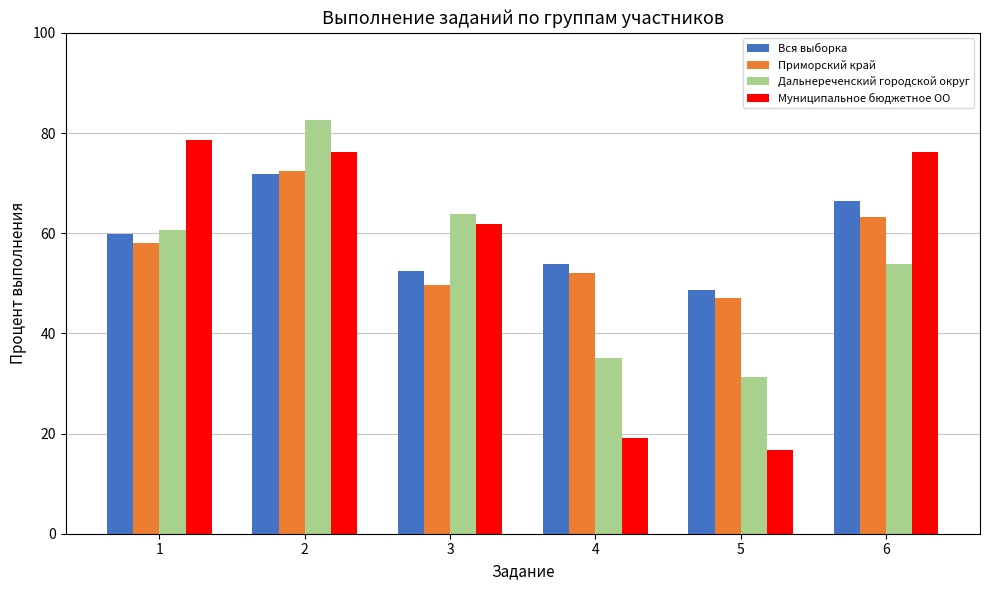

What is the value of the Муниципальное бюджетное ОО bar at the 4th from the left?

19.1